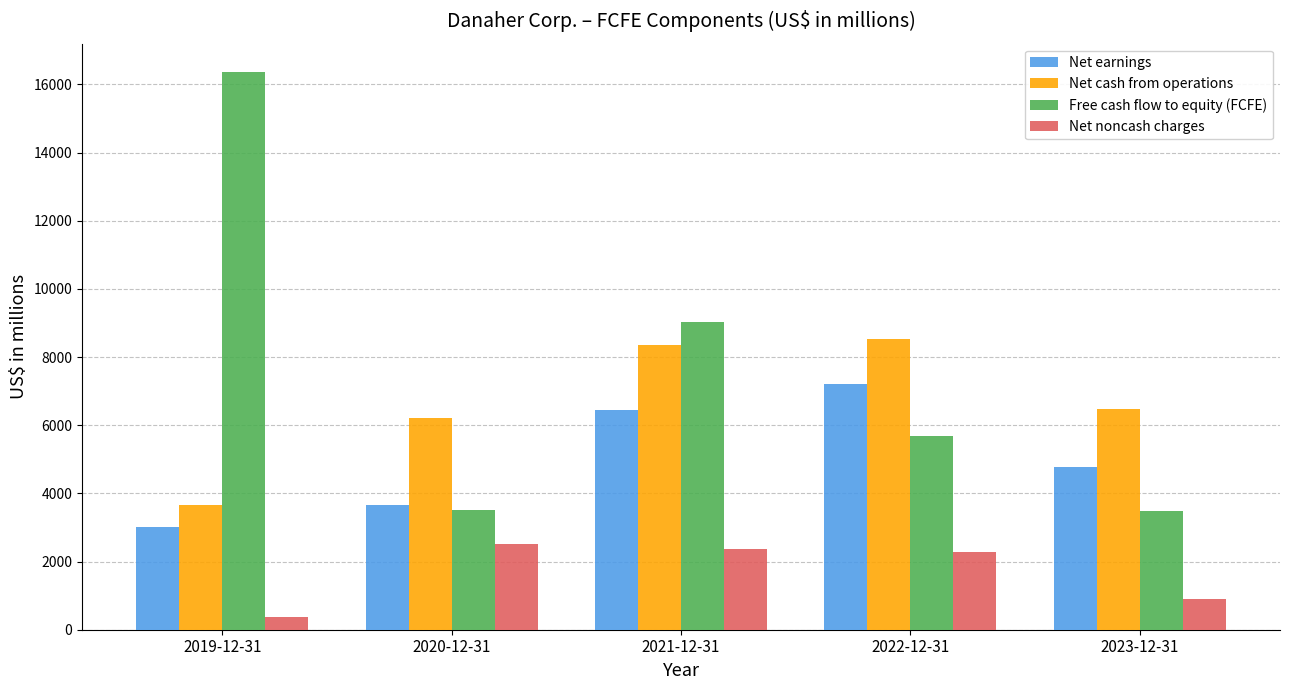

What position from the right is 2019-12-31?

5